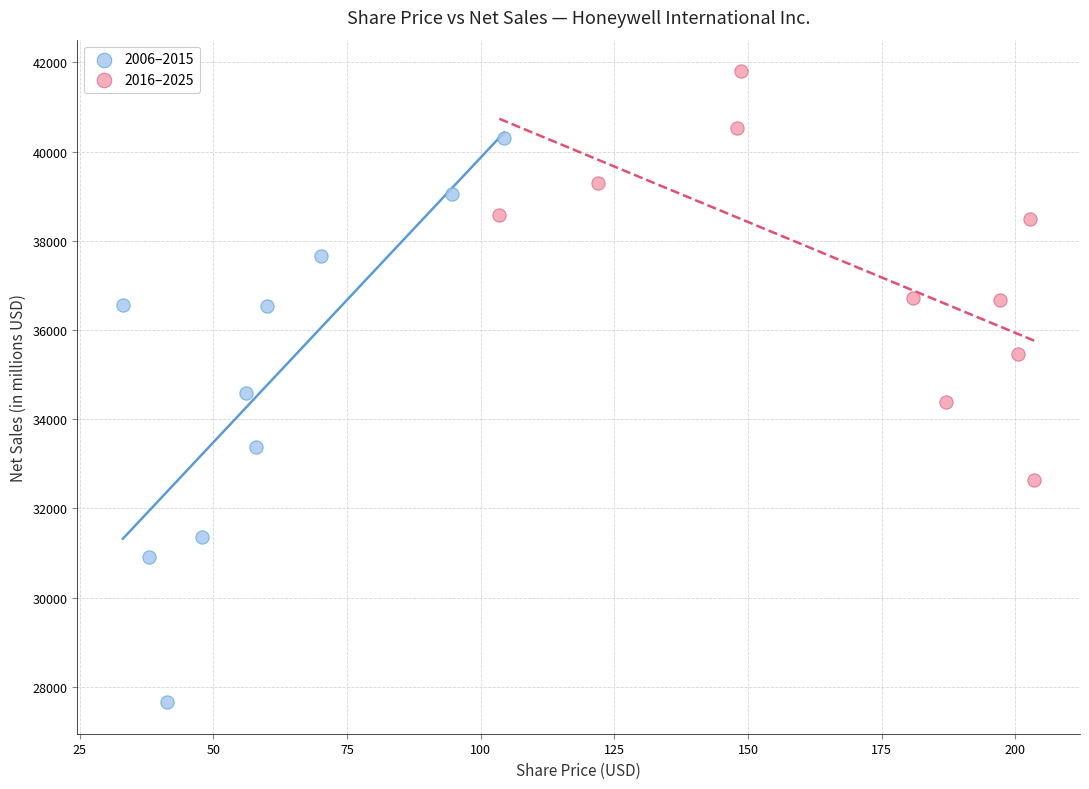

What are all the series names shown in the legend?

2006–2015, 2016–2025